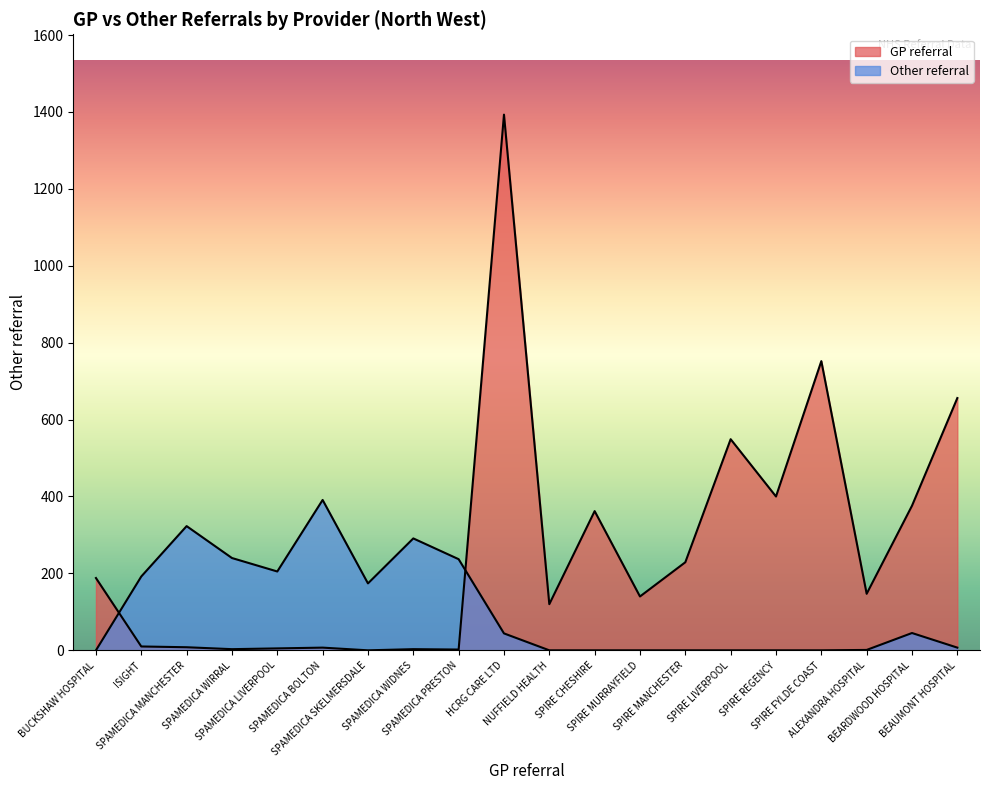

True or false: Other referral has more than 2 interior local peaks.

True